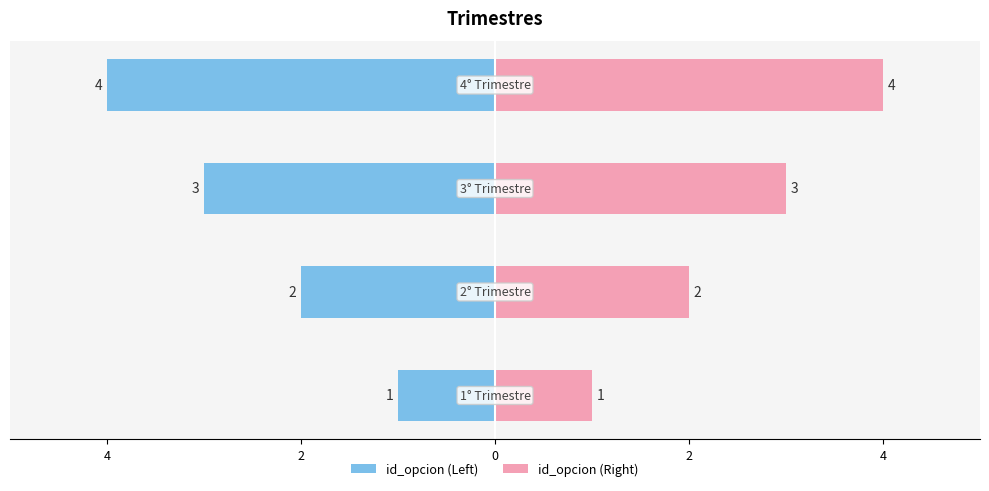

What is the value of the id_opcion (Right) bar at the 1st from the left?

1